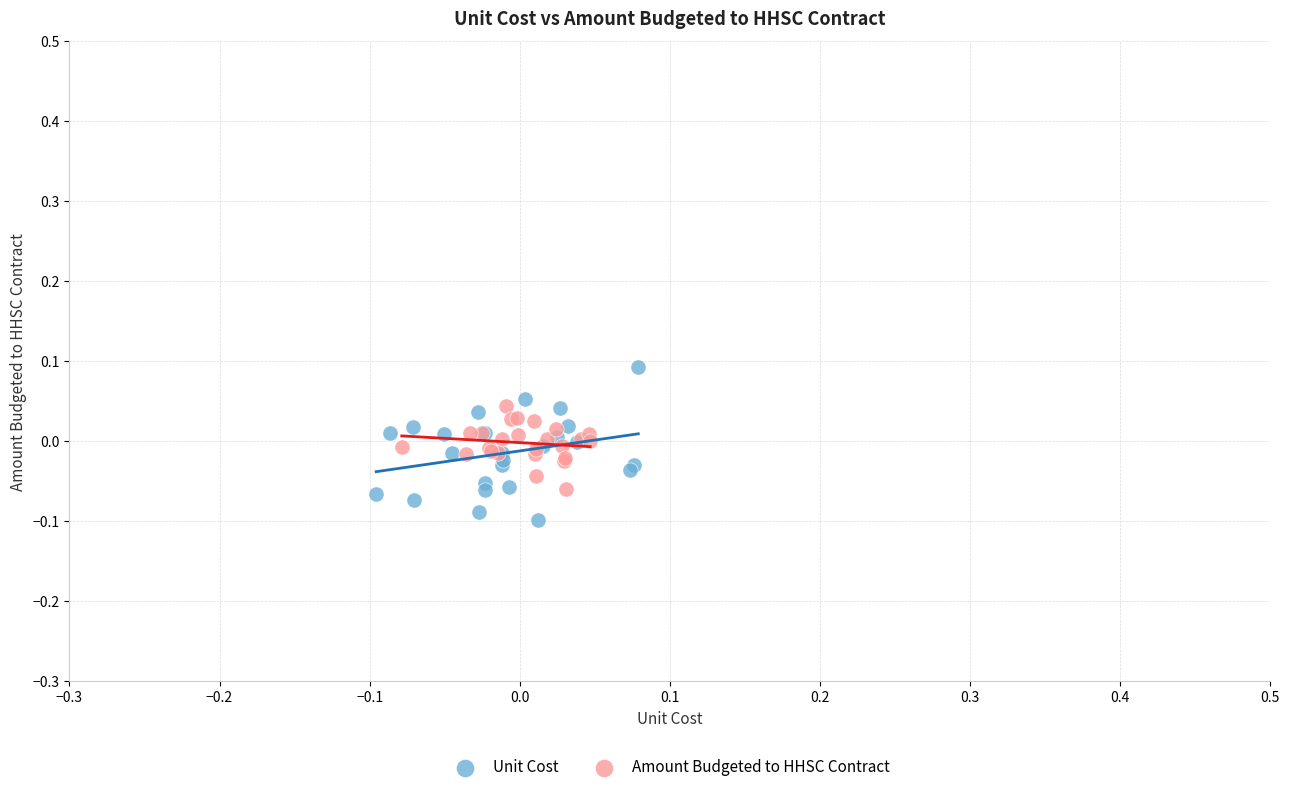

Which series has the largest Y range (max minus min)?

Unit Cost